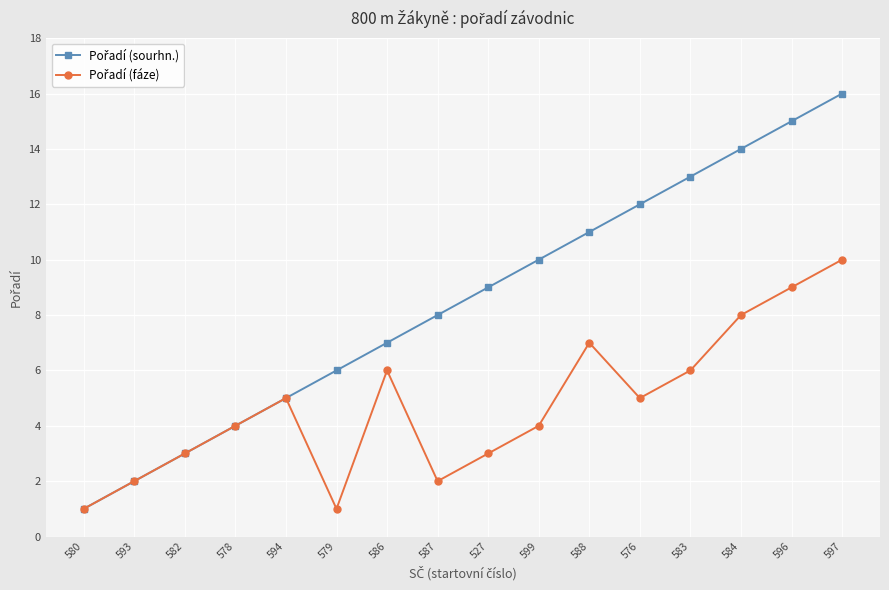

What is the total value across all series at 599?

14